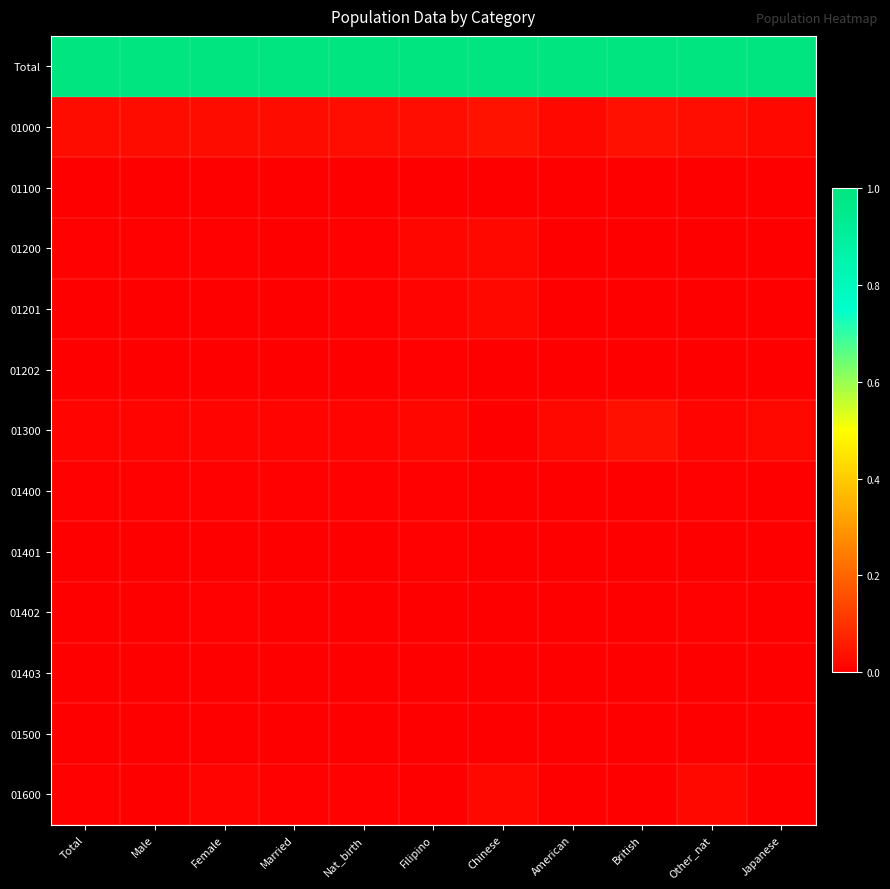

What is the greatest value displayed?

1.0